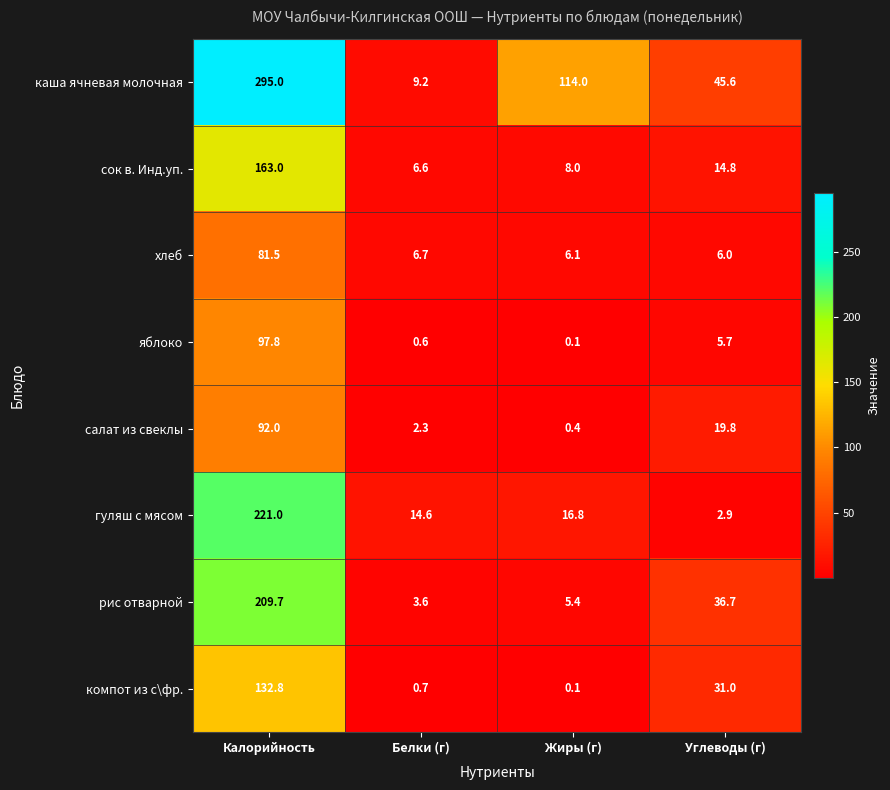

What is the average value of the компот из с\фр. series?

41.2